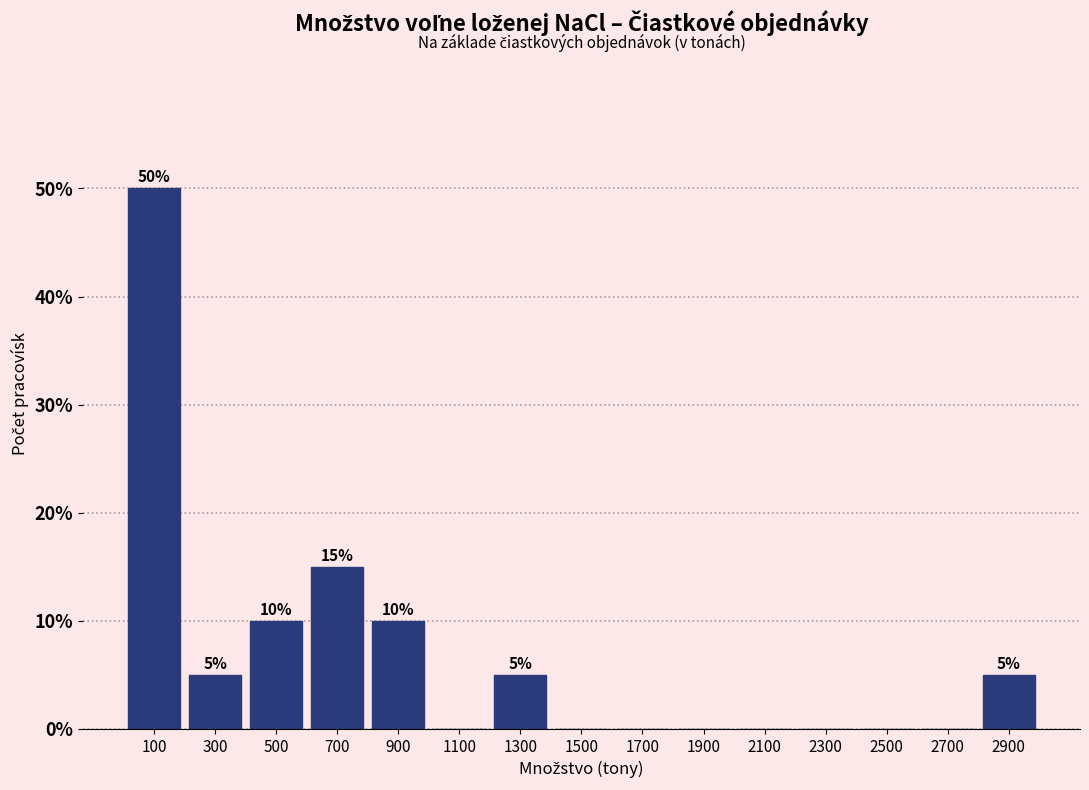

Which range on the x-axis has the tallest bar?

0 to 200